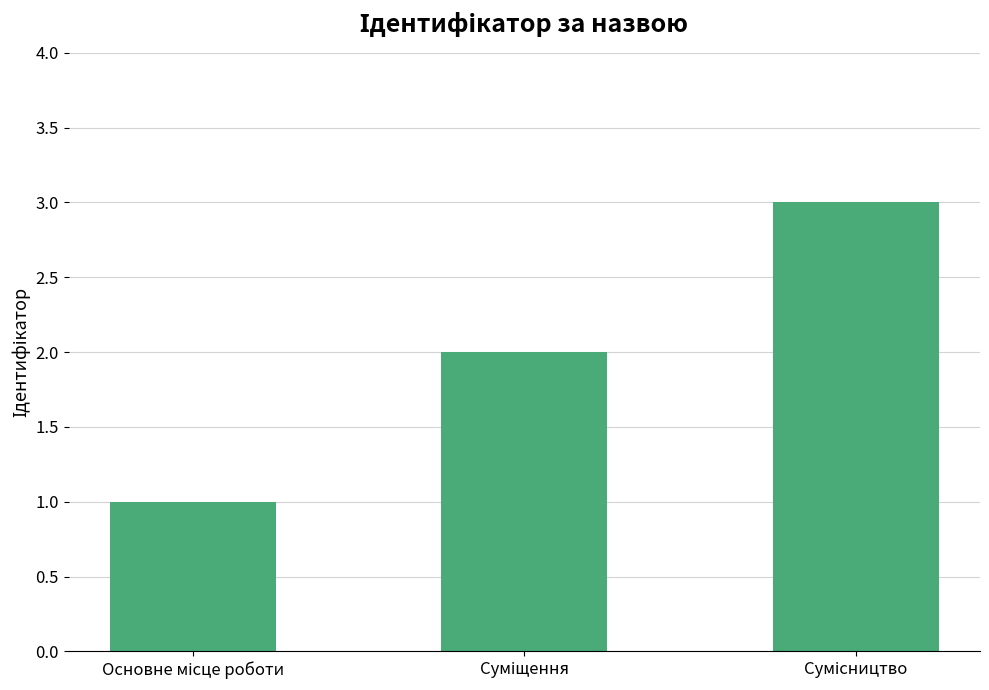

What is the maximum value shown in the chart?

3